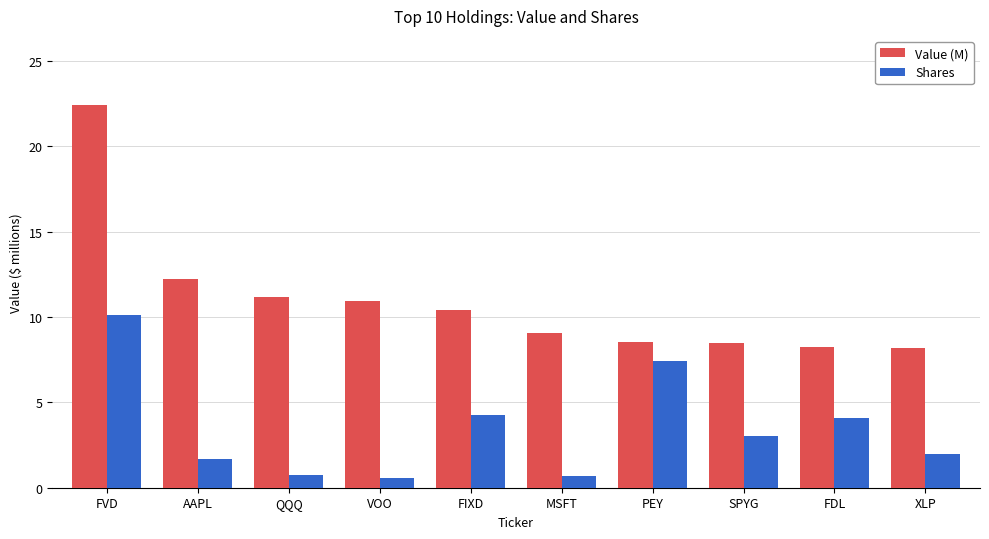

The Value (M) series shows 10.4 at FIXD. True or false?

True